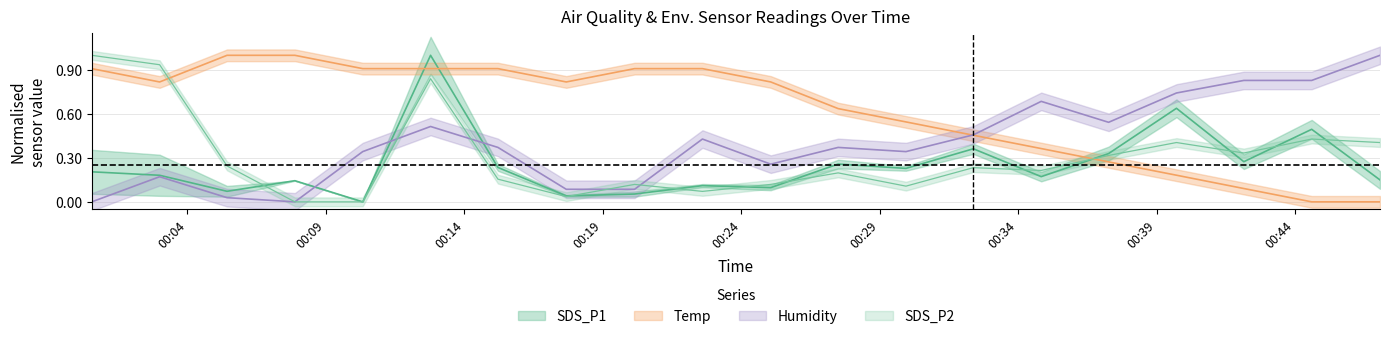

Is the value of SDS_P1 at 2021/01/19 00:00:33 greater than the value of Humidity at 2021/01/19 00:15:13?

No